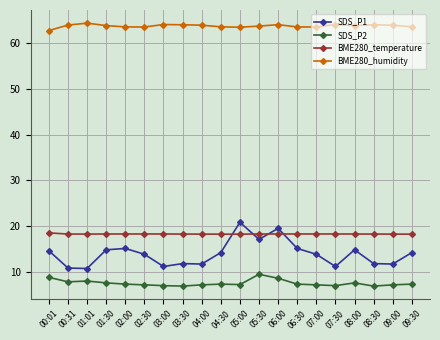

True or false: SDS_P2 has a value of 7.3 at 04:00.

True